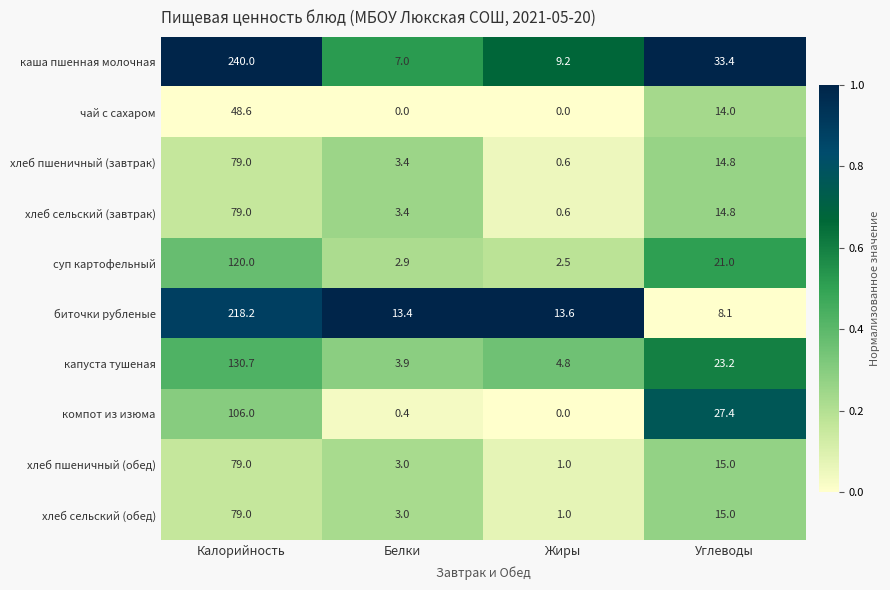

True or false: хлеб пшеничный (завтрак) has a value of 3.4 at Белки.

True